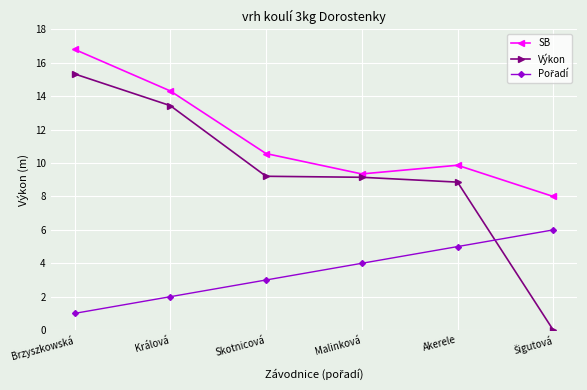

In SB, how many points are lower than both neighbors (excluding endpoints)?

1